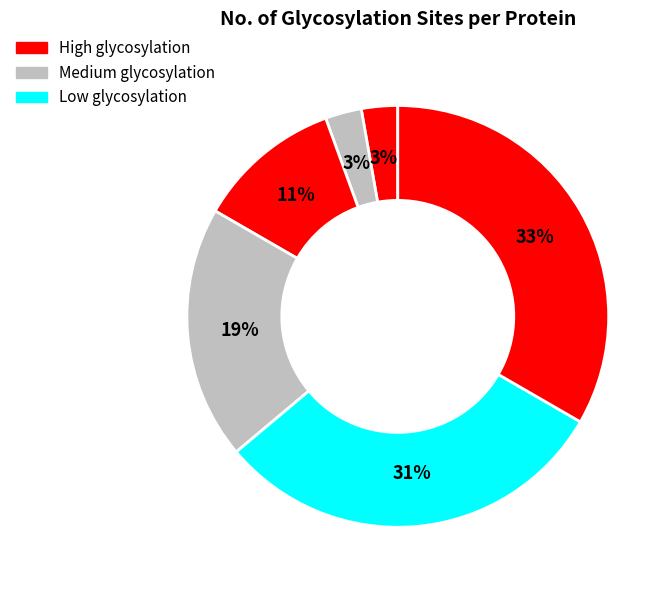

To the nearest percent, what is the difference between the largest and smallest slice percentages?

31%